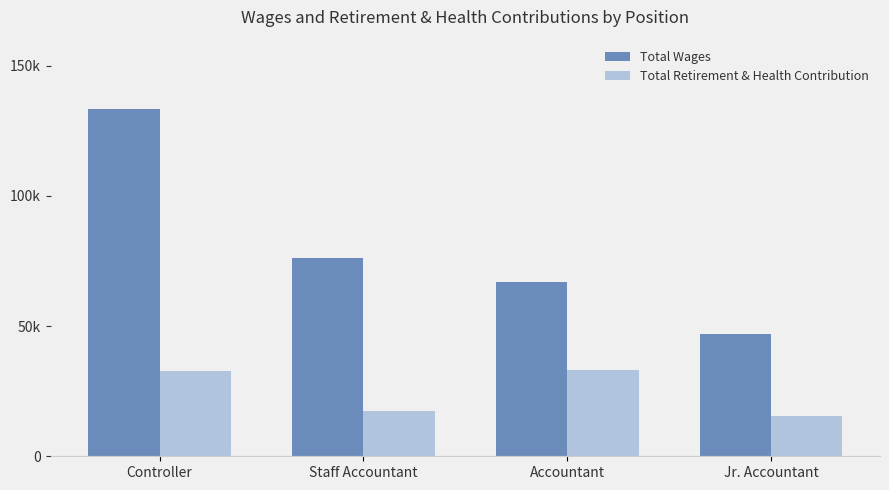

Which label corresponds to the smallest value in the chart?

Jr. Accountant